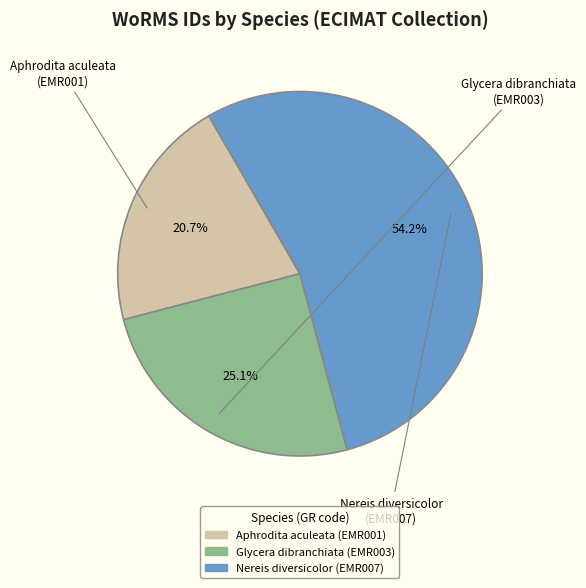

What percentage is the Aphrodita aculeata slice, to the nearest percent?

21%